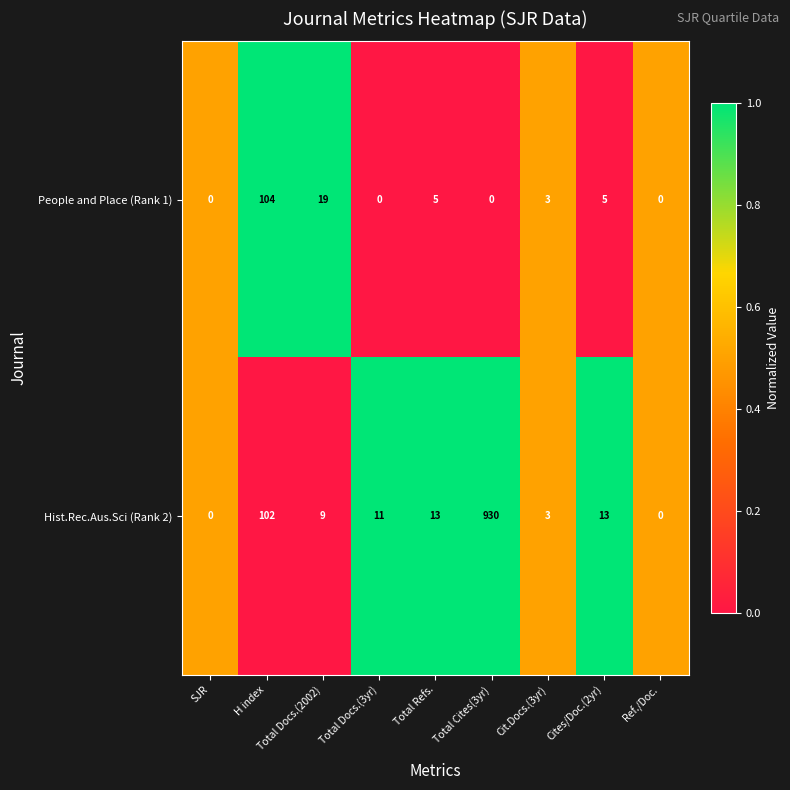

What is the difference between the maximum and minimum values in the Hist.Rec.Aus.Sci (Rank 2) series?

930